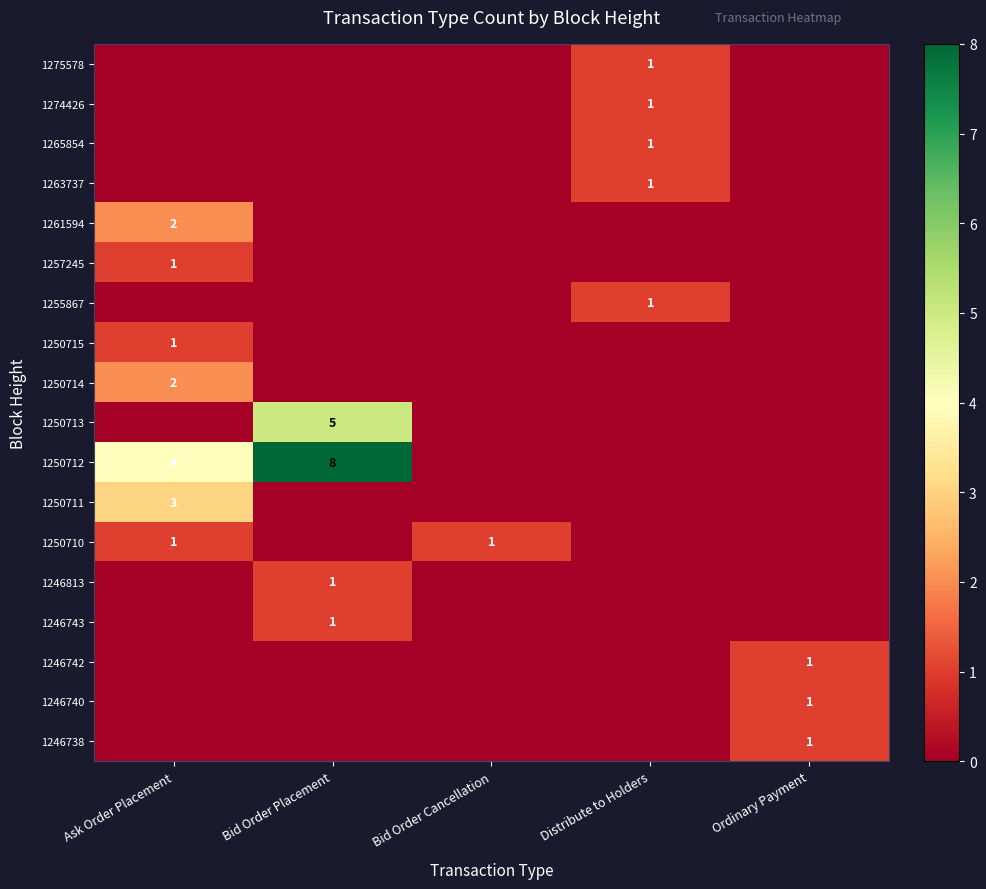

What is the maximum value shown in the chart?

8